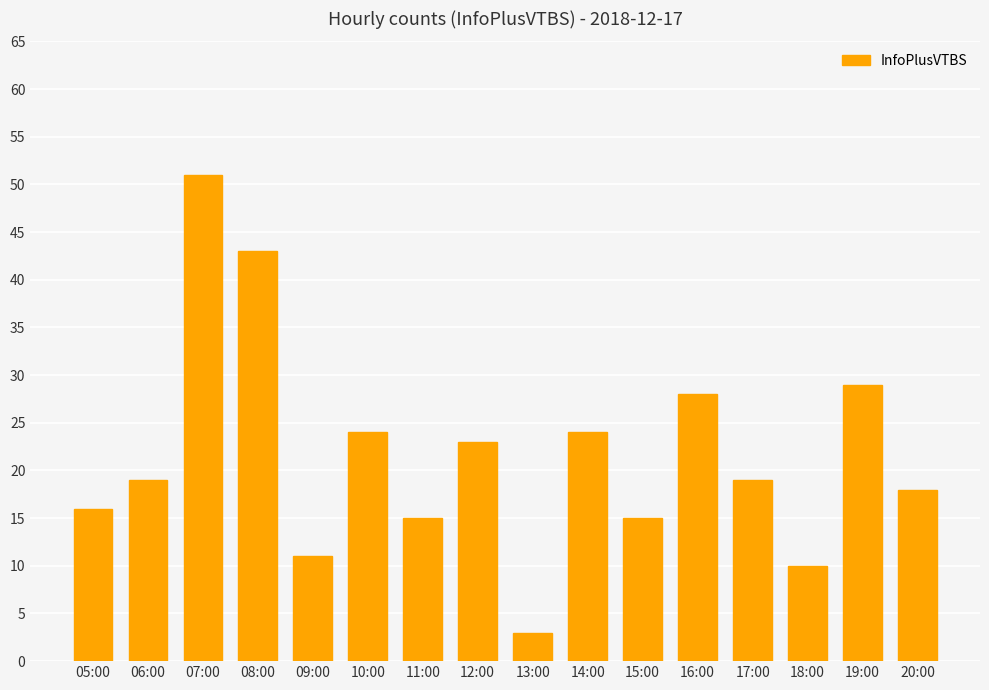

What is the change in value from 05:00 to 14:00?

+8